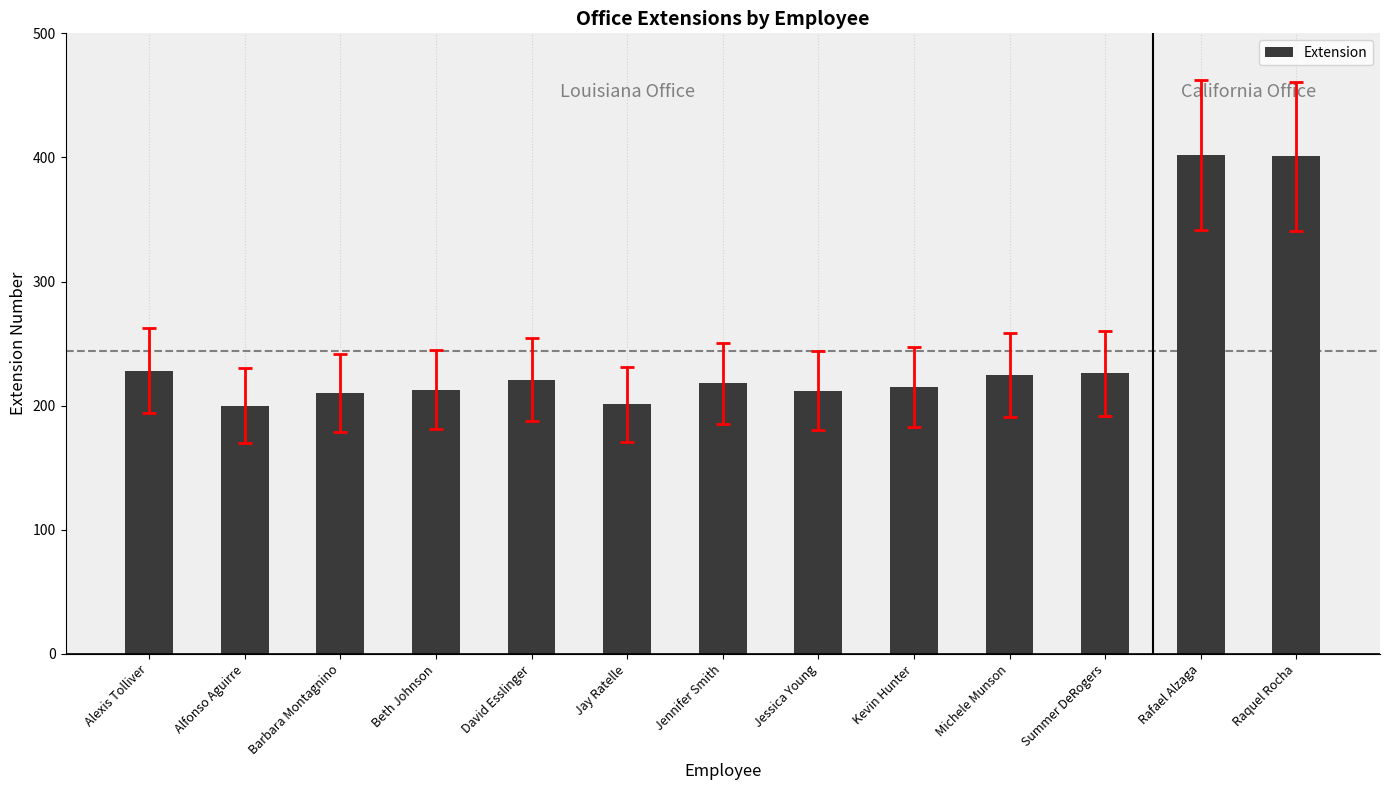

What is the greatest value displayed?

402